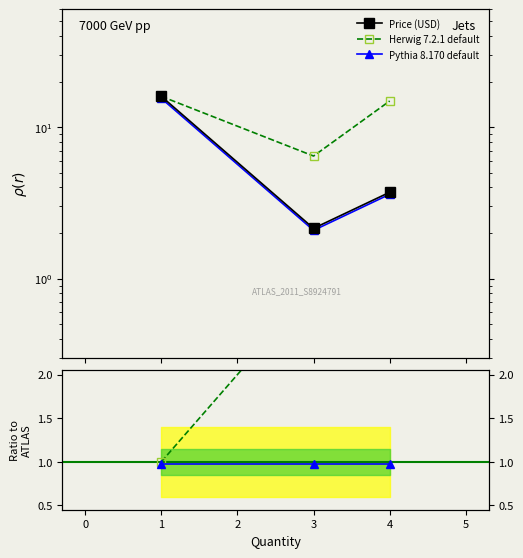

Rank the series by their maximum value, from highest to lowest.

Price (USD), Herwig 7.2.1 default, Pythia 8.170 default